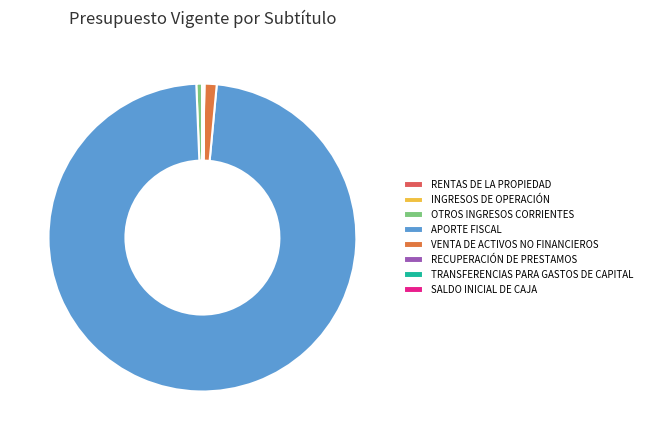

To the nearest percent, what percentage of the pie is APORTE FISCAL?

98%